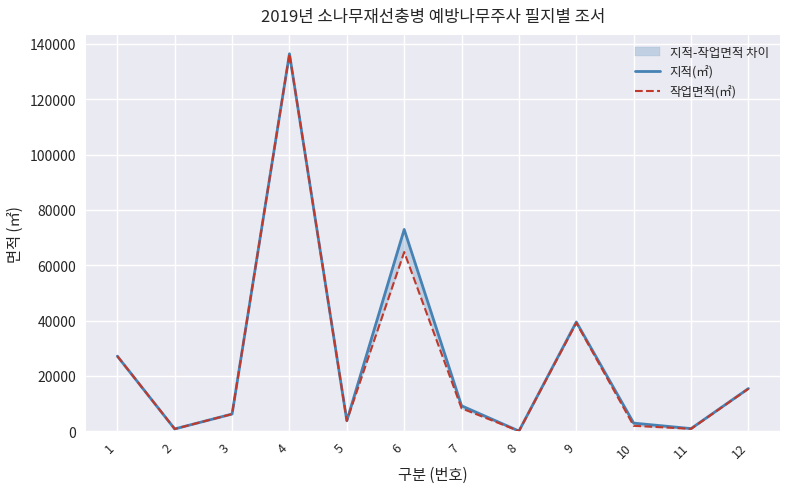

Reading left to right, list all the values displayed in this chart.

지적(㎡): 1=27178	2=866	3=6248	4=136463	5=3818	6=72956	7=9234	8=105	9=39523	10=2975	11=992	12=15471
작업면적(㎡): 1=27178	2=866	3=6248	4=136463	5=3818	6=64800	7=8300	8=100	9=39200	10=2000	11=900	12=15400